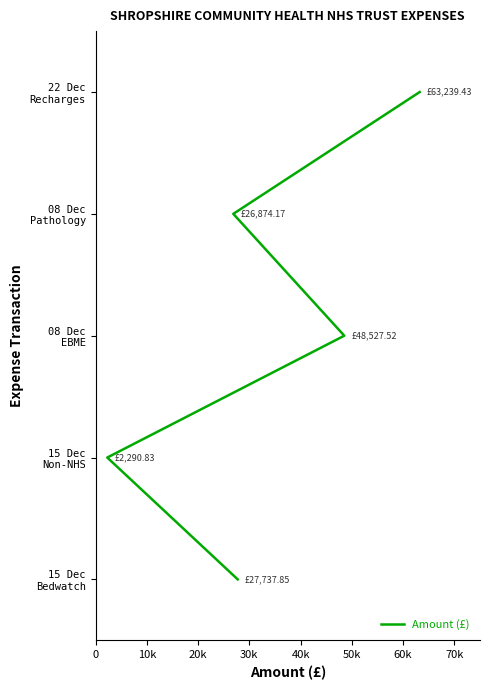

Which has a higher value, 40k or 30k?

40k